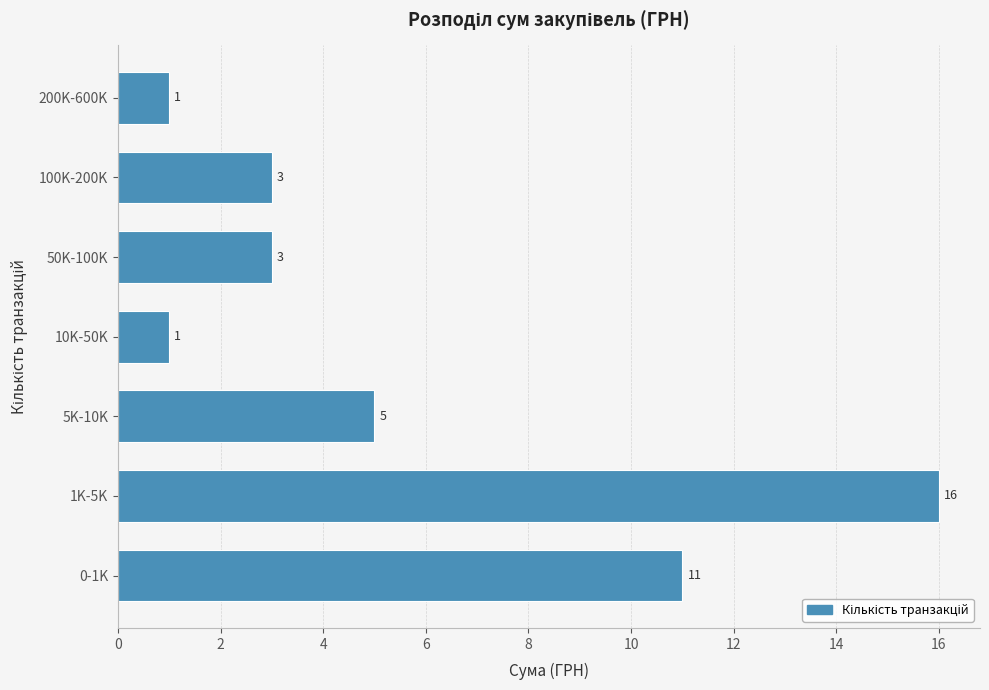

Reading top to bottom, transcribe all the data shown in this chart.

1	3	3	1	5	16	11